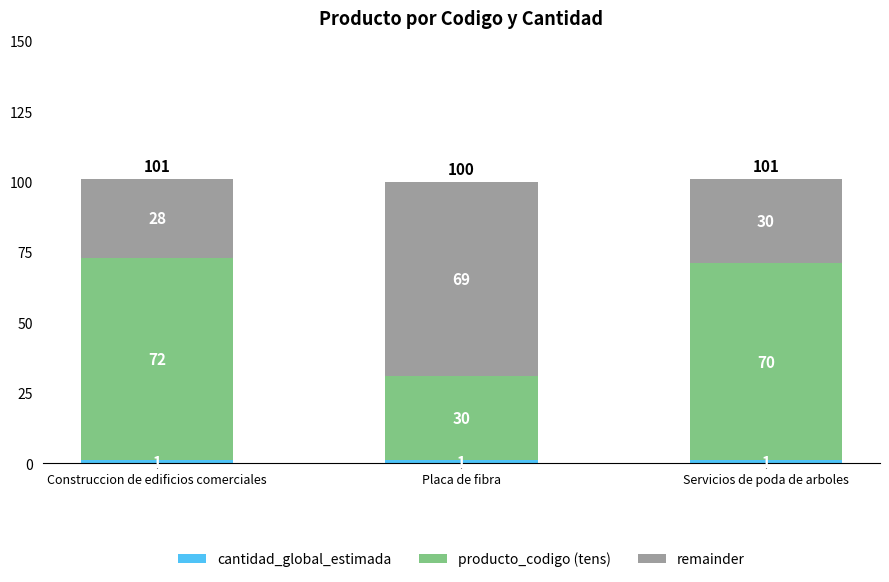

At which label does cantidad_global_estimada reach its peak?

Construccion de edificios comerciales